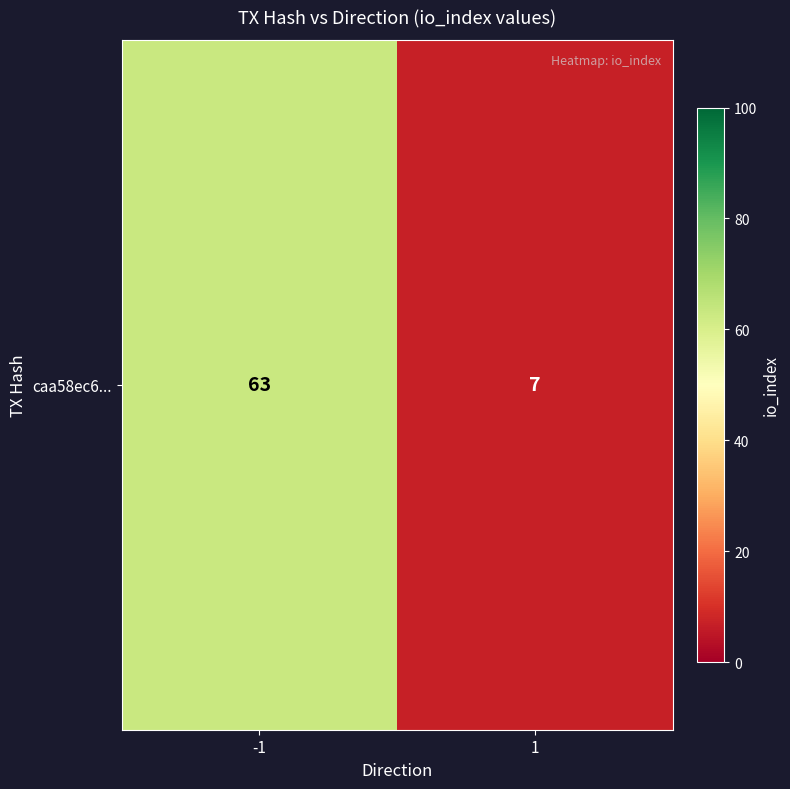

What is the difference between the values at -1 and 1?

56